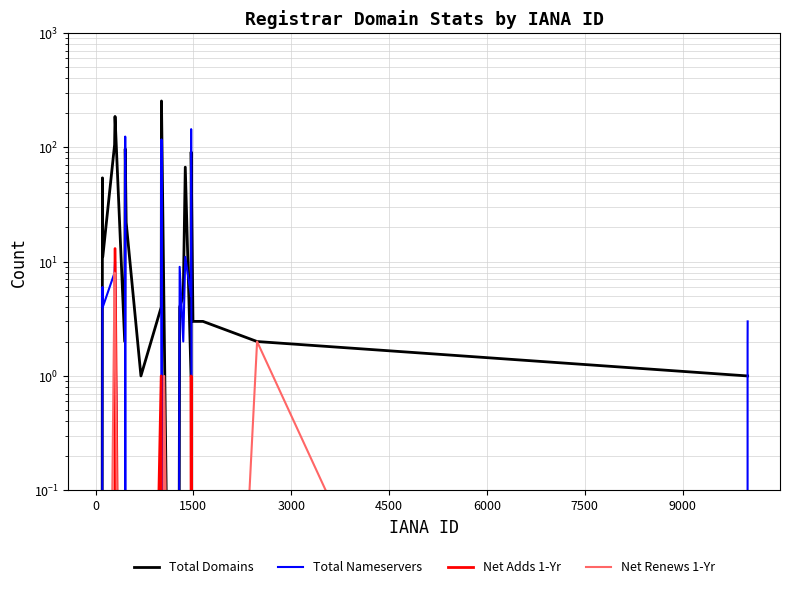

Is this an area chart (filled region under the line)?

No